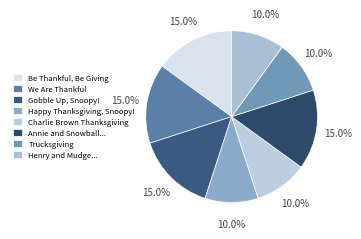

Is there any slice that represents more than half of the pie?

No